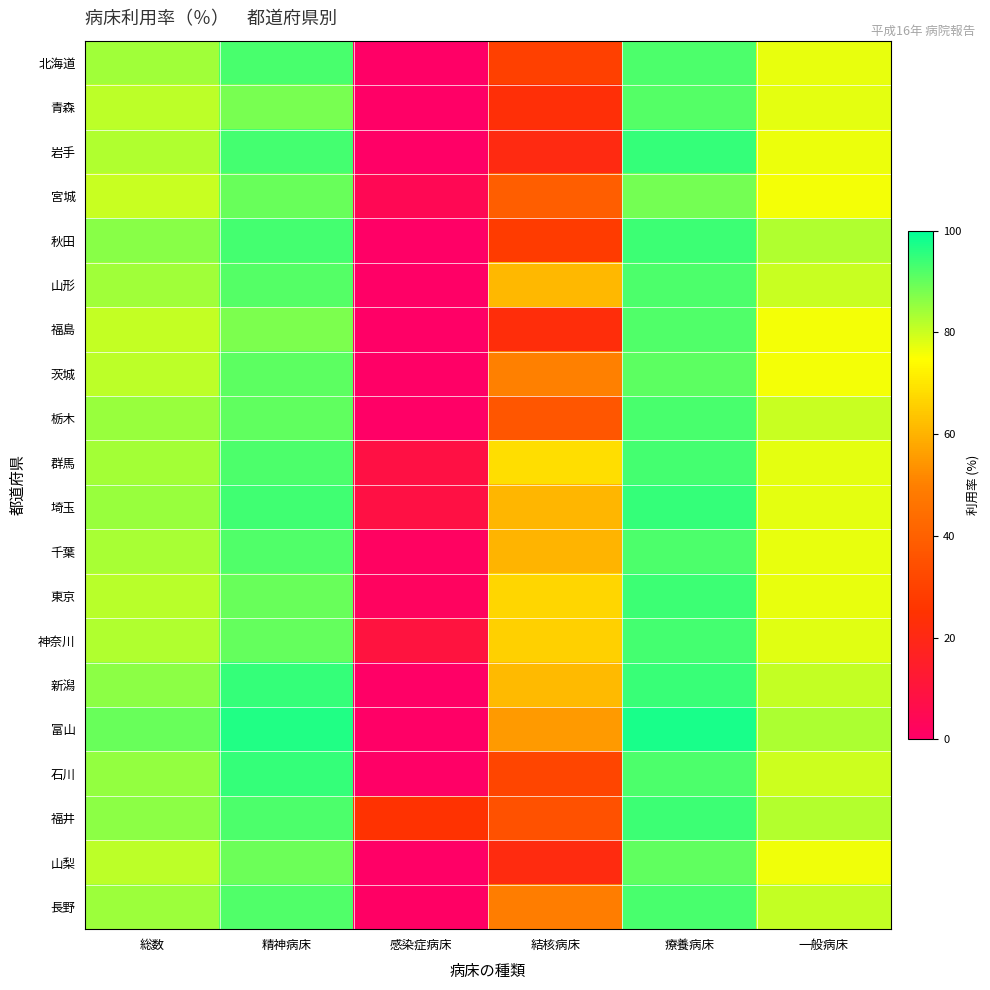

Which label corresponds to the smallest value in the chart?

感染症病床